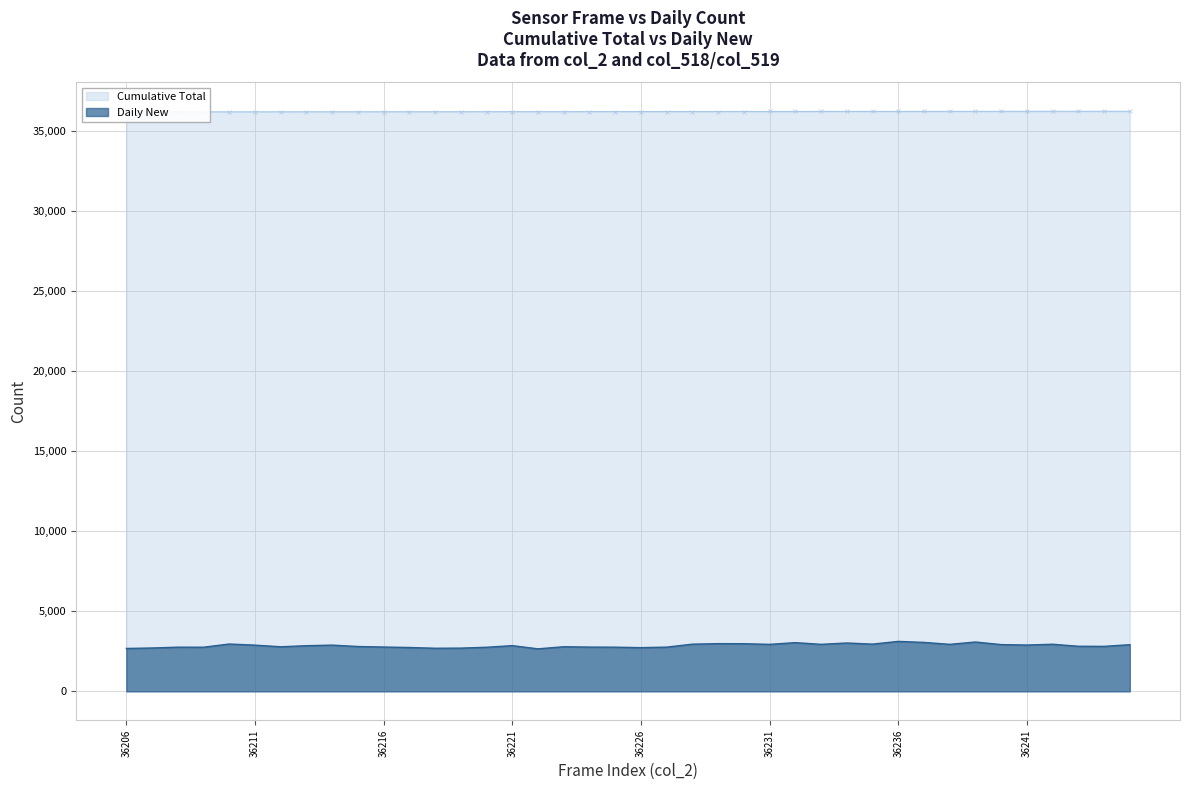

What is the maximum value for Daily New?

3121